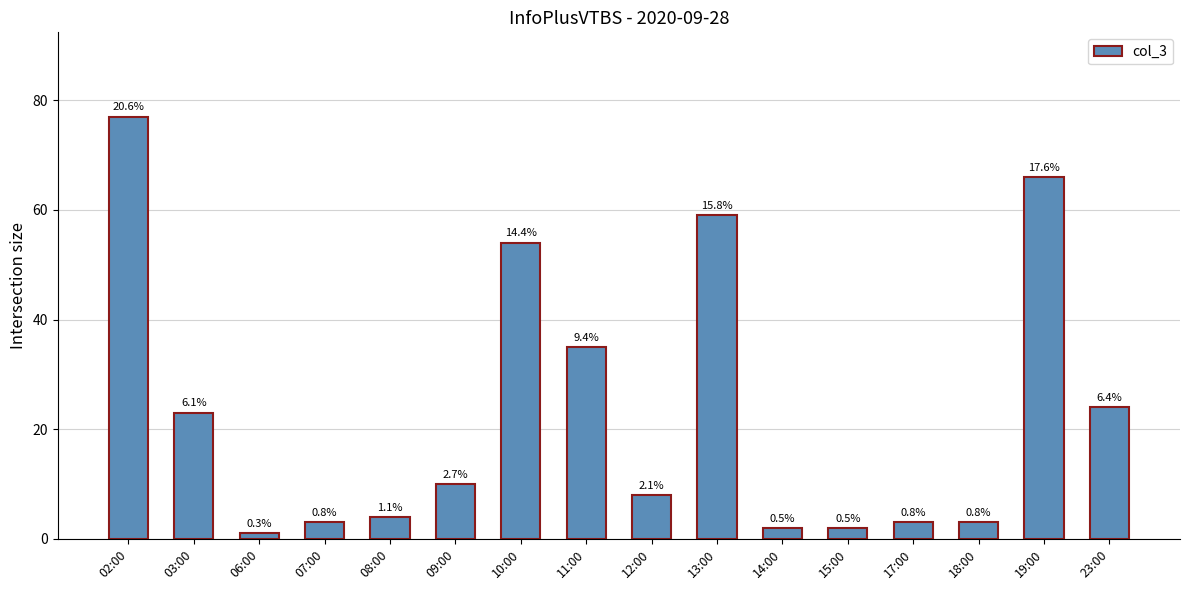

How many bars are there in total?

16